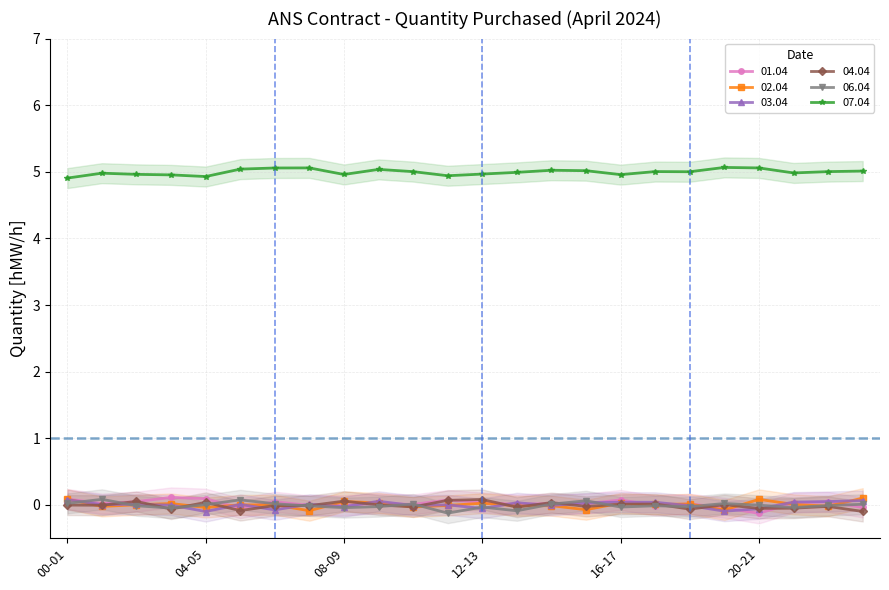

Rank the series at 12-13 from highest to lowest value.

07.04, 01.04, 02.04, 03.04, 04.04, 06.04